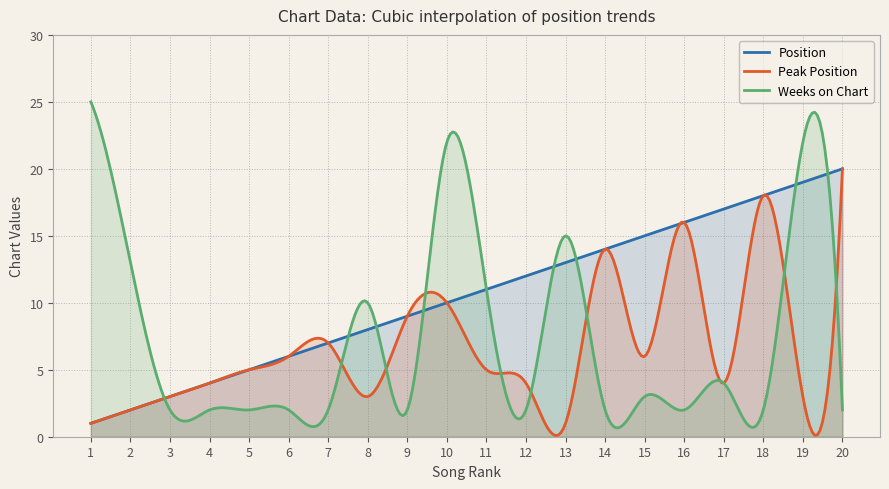

The Peak Position series shows 1 at 1. True or false?

True